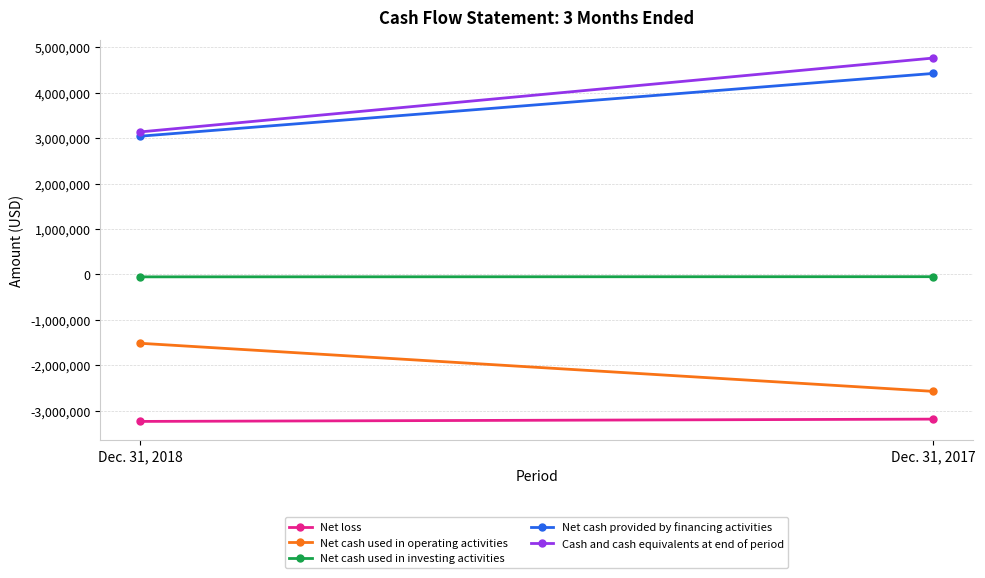

Reading right to left, extract all data points from this chart.

Net loss: -3183712	-3234320
Net cash used in operating activities: -2572772	-1513668
Net cash used in investing activities: -48349	-52051
Net cash provided by financing activities: 4425893	3043999
Cash and cash equivalents at end of period: 4764553	3137844